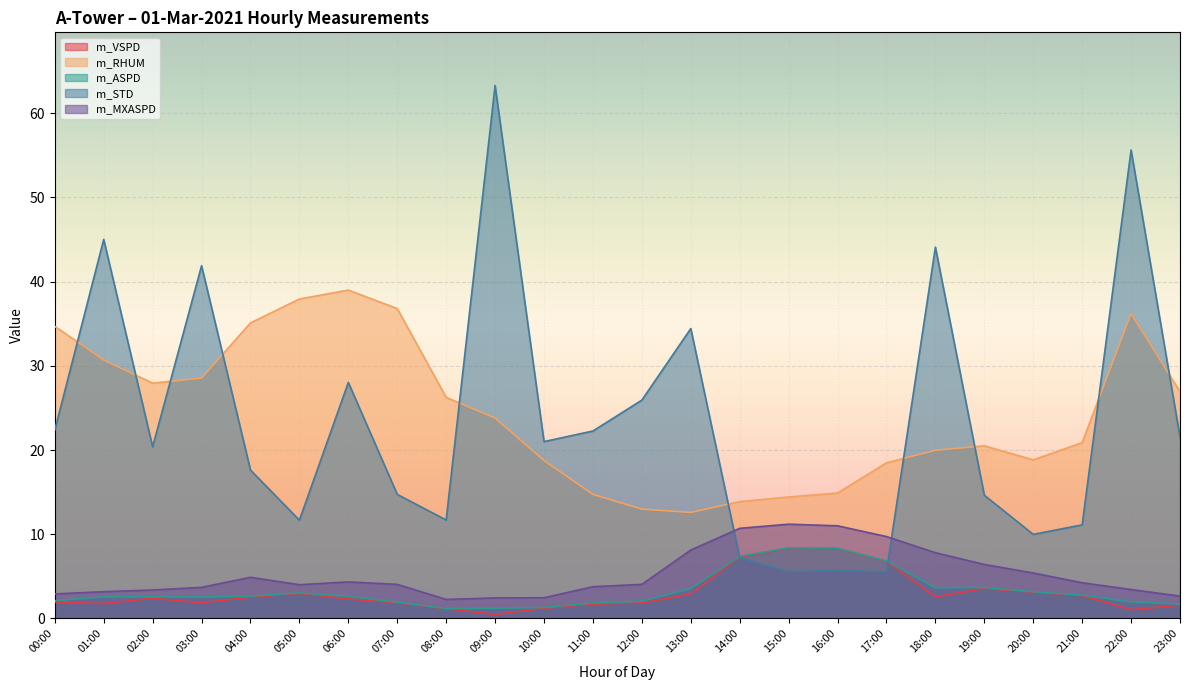

How many series are shown in this chart?

5